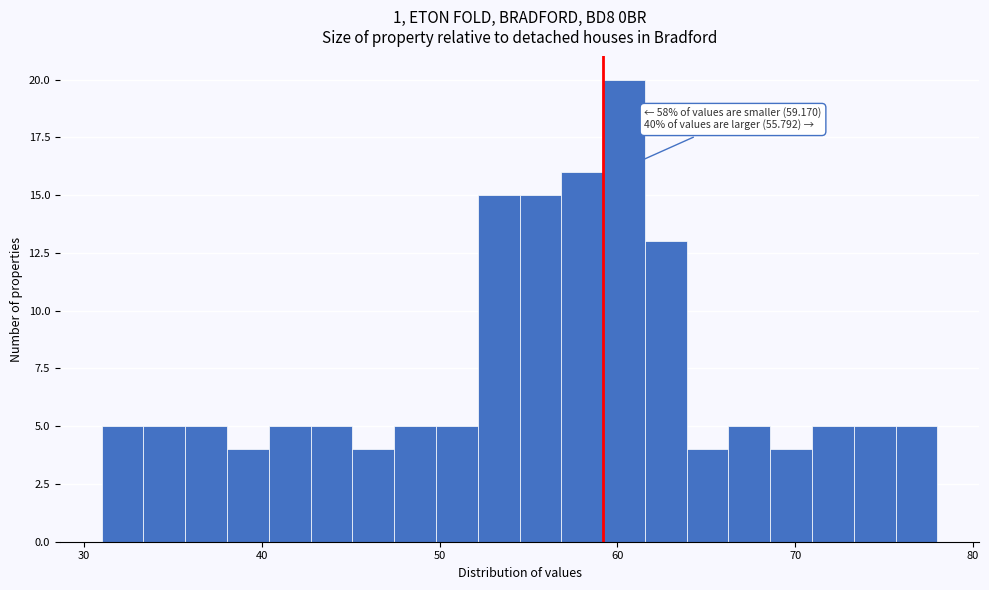

Around what value on the x-axis is the tallest bar? Give the approximate position of its centre, as read against the axis.

60